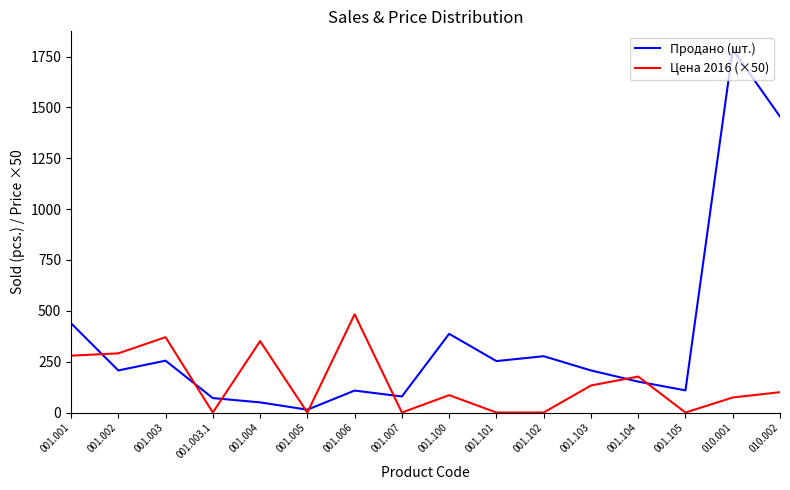

Is the value of Продано (шт.) at 001.100 greater than the value of Цена 2016 (×50) at 001.002?

Yes